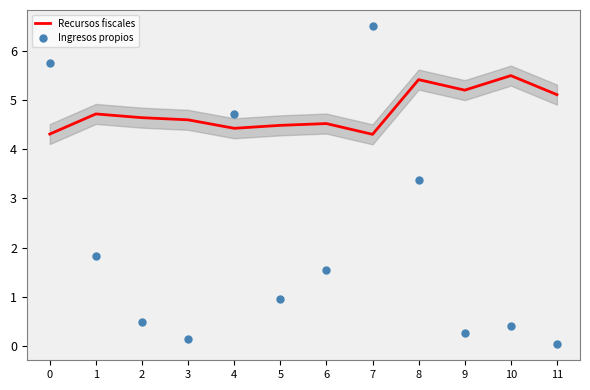

Which series reaches the minimum Y coordinate?

Ingresos propios